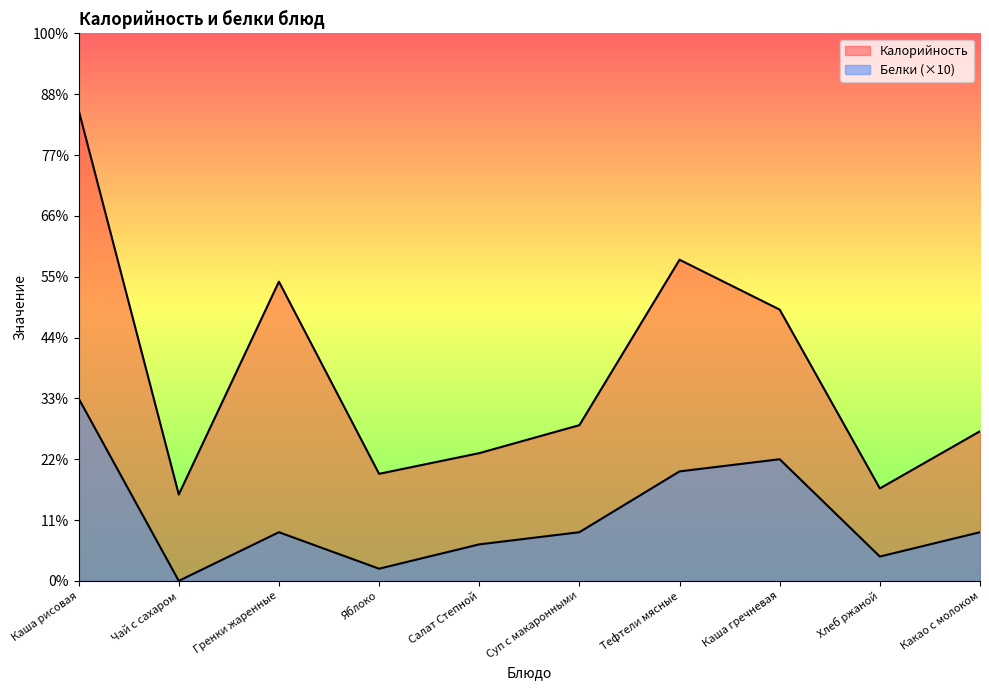

At which category is the sum across all series the highest?

Каша рисовая